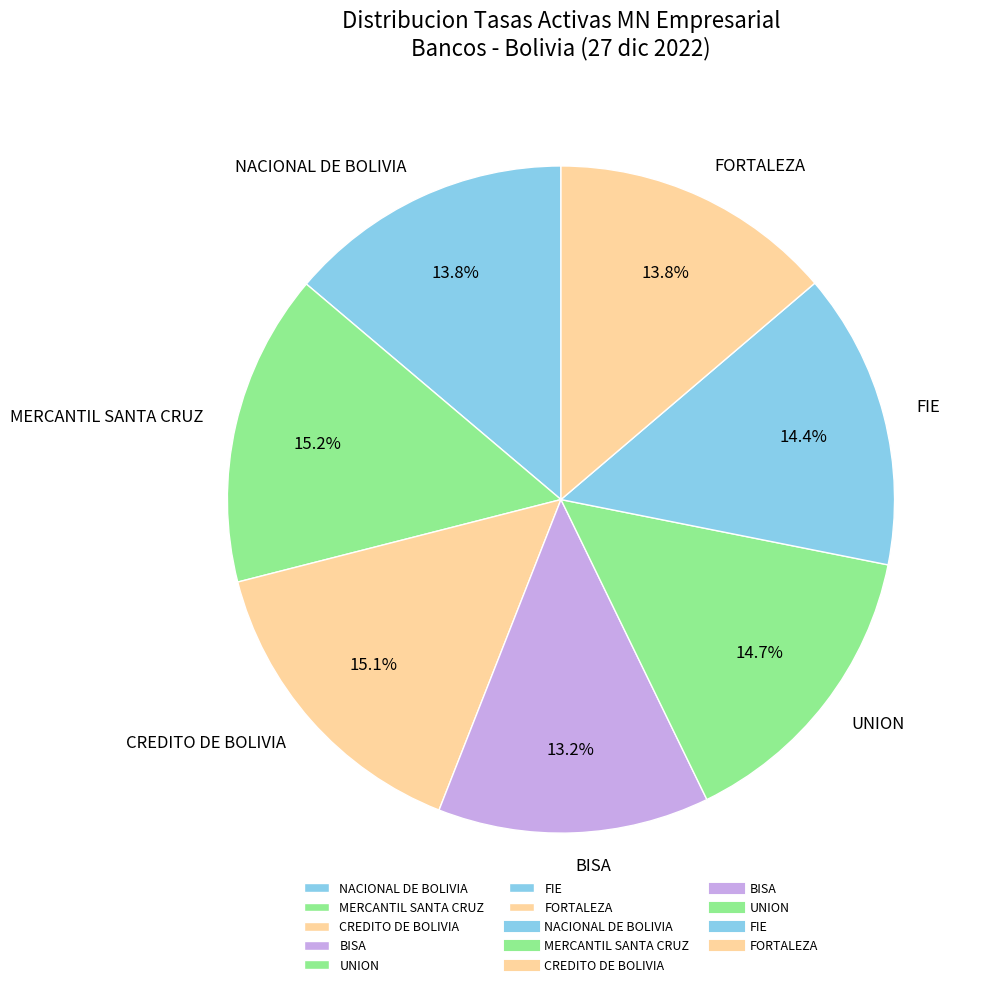

Does any single category account for the majority?

No